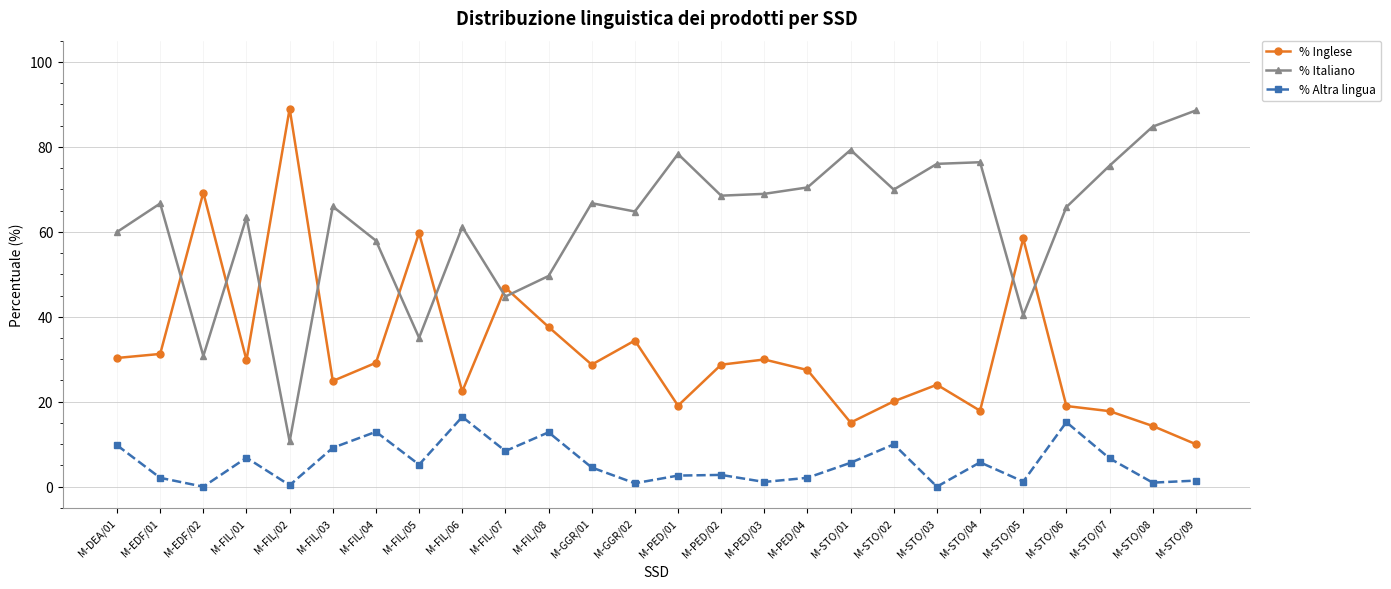

What is the greatest value displayed?

89.0